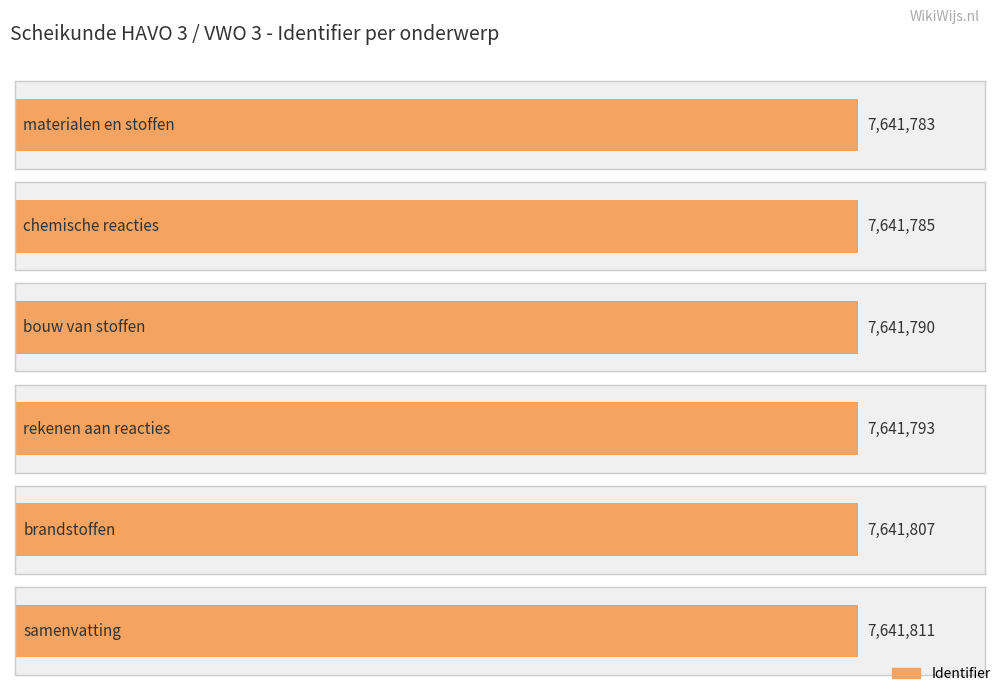

Rank the categories by value from highest to lowest.

samenvatting, brandstoffen, rekenen aan reacties, bouw van stoffen, chemische reacties, materialen en stoffen